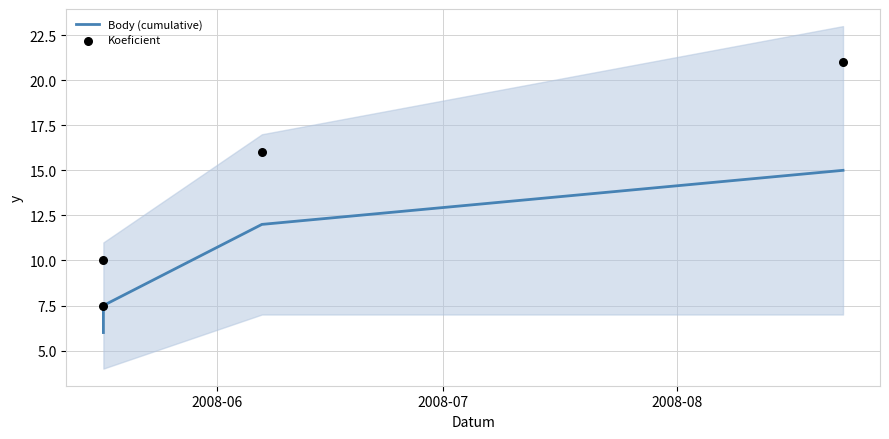

At how many categories does at least one series exceed 8?

3